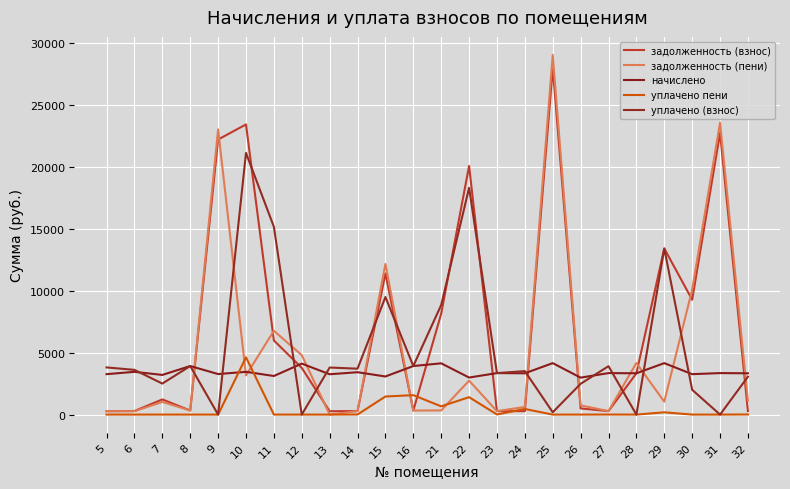

Is it true that уплачено (взнос) equals 2000.0 at 30?

True